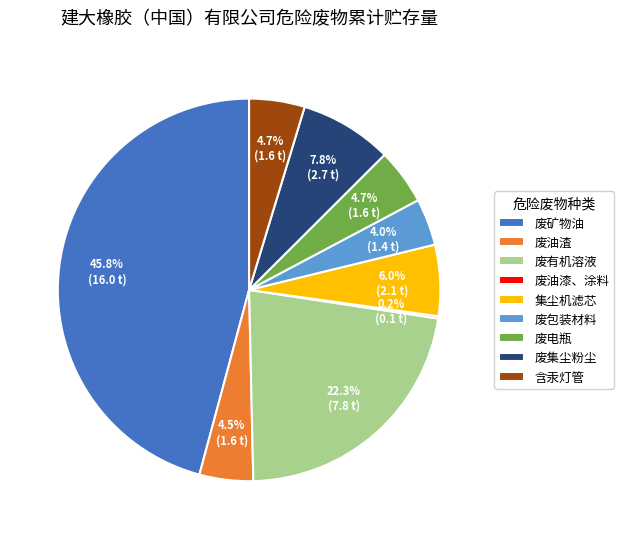

Approximately how many times larger is the value at 废有机溶液 compared to 含汞灯管?

4.7